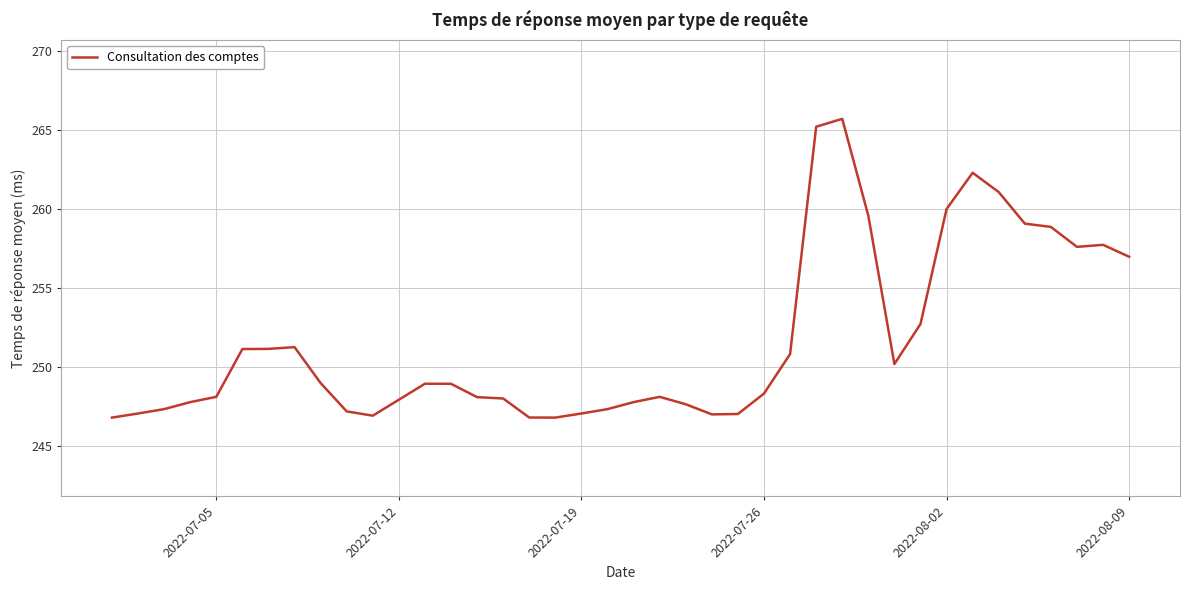

What is the difference between the maximum and minimum values?

18.9